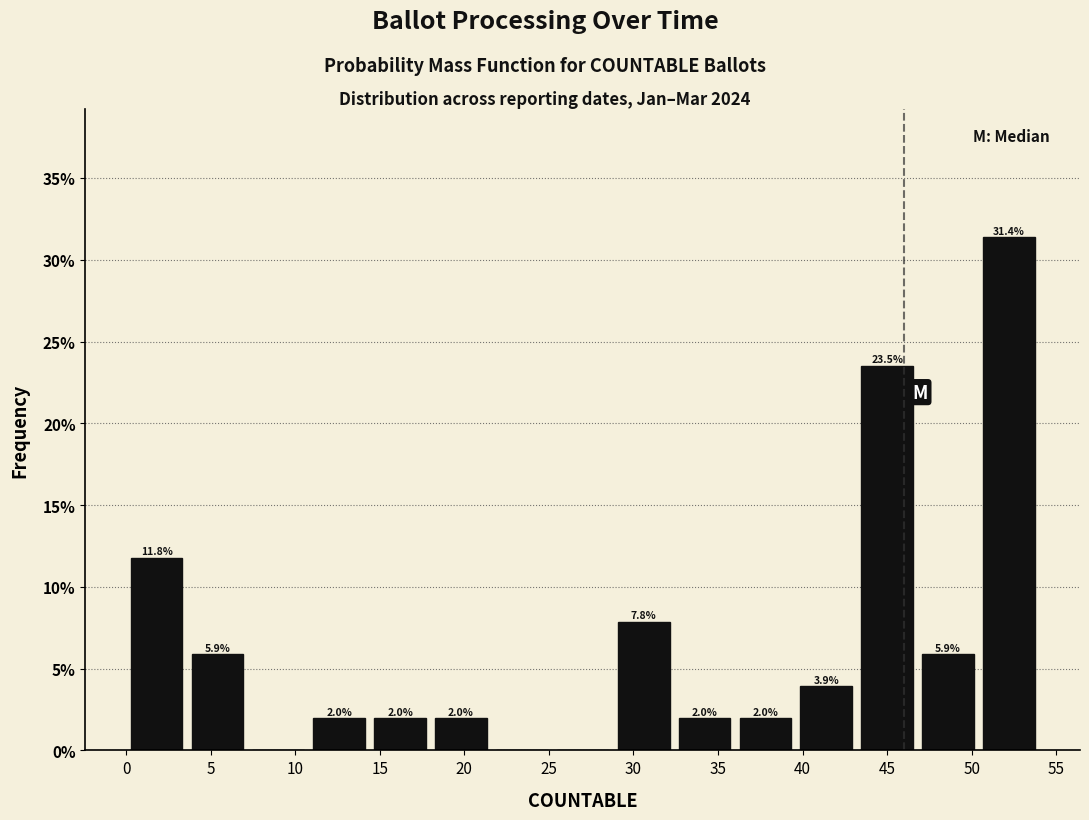

Over which range of the x-axis is the bar tallest?

50.4 to 54.0